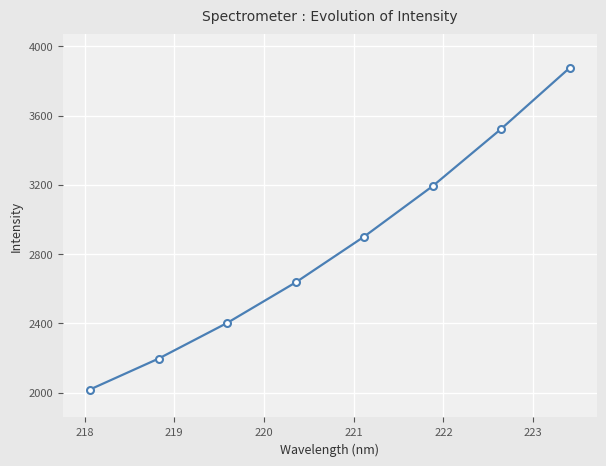

What is the value of the 7th point from the left?

3523.5